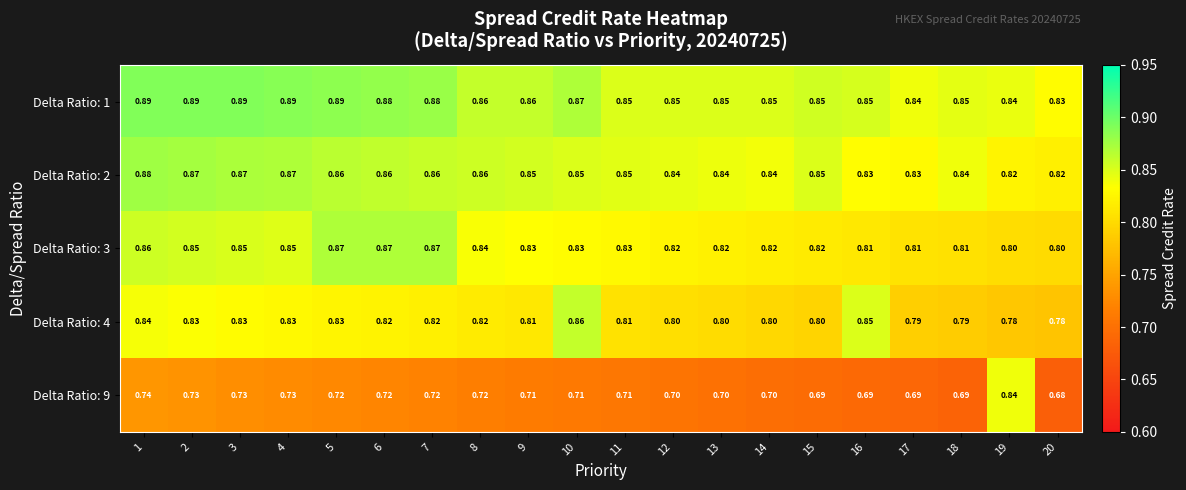

At which category does the chart reach its minimum across all series?

20